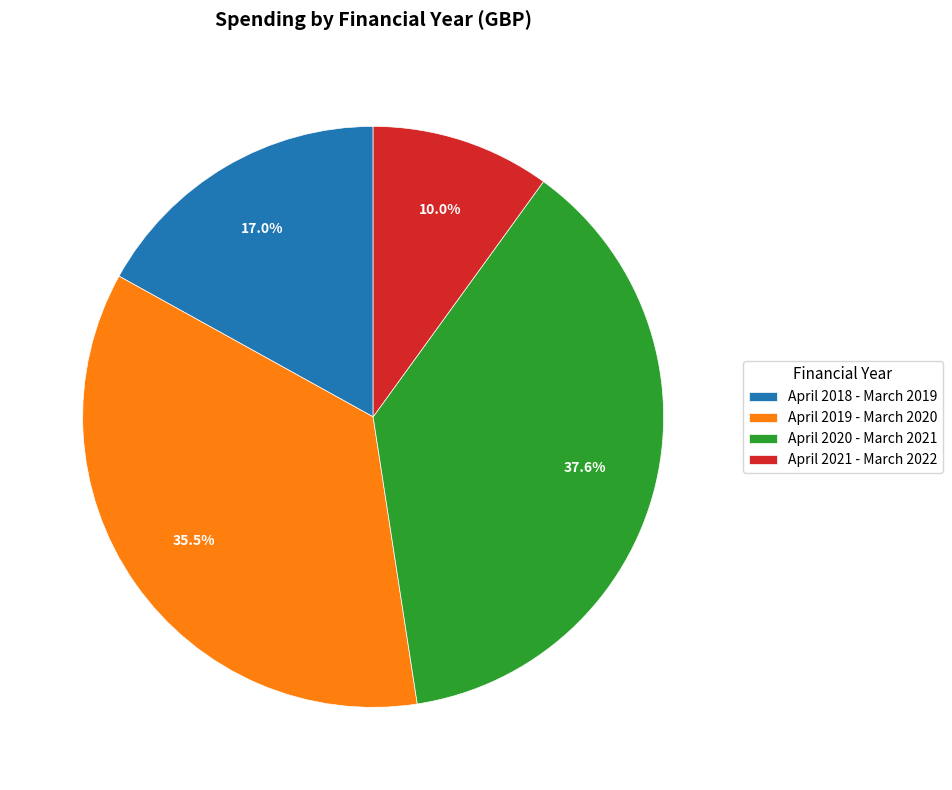

Which slice is the smallest?

April 2021 - March 2022